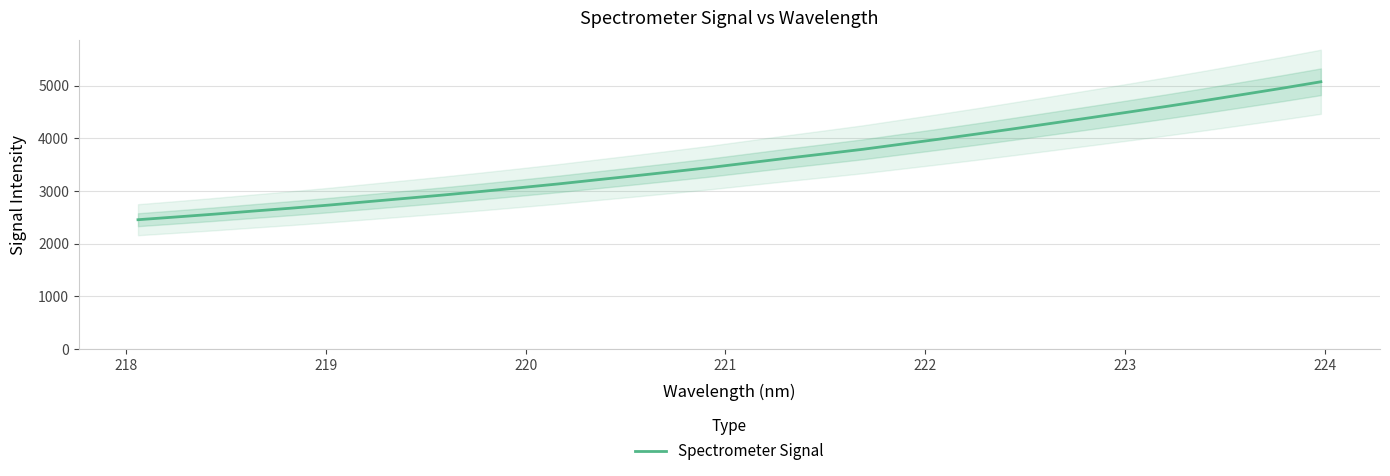

Reading left to right, transcribe all the data shown in this chart.

2453.7	2505.8	2559.4	2616.7	2672.3	2731.4	2795.2	2858.7	2923.0	2991.0	3061.2	3132.5	3209.8	3286.4	3365.3	3446.0	3533.5	3621.2	3705.7	3791.6	3888.1	3984.0	4083.1	4185.7	4290.3	4395.5	4501.7	4609.9	4721.2	4836.0	4951.7	5072.3